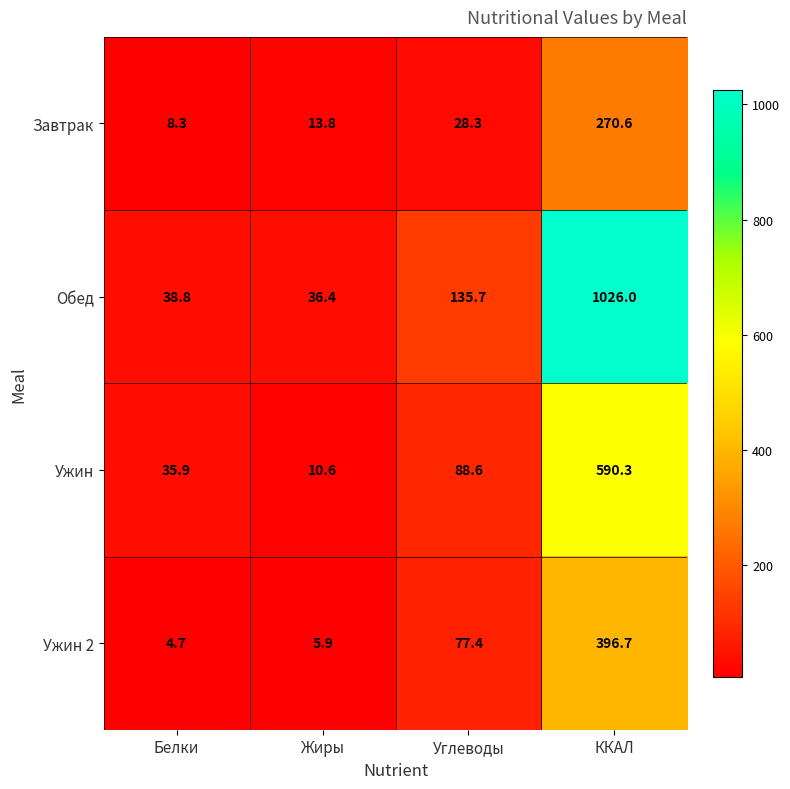

Read the Обед value at Жиры.

36.4